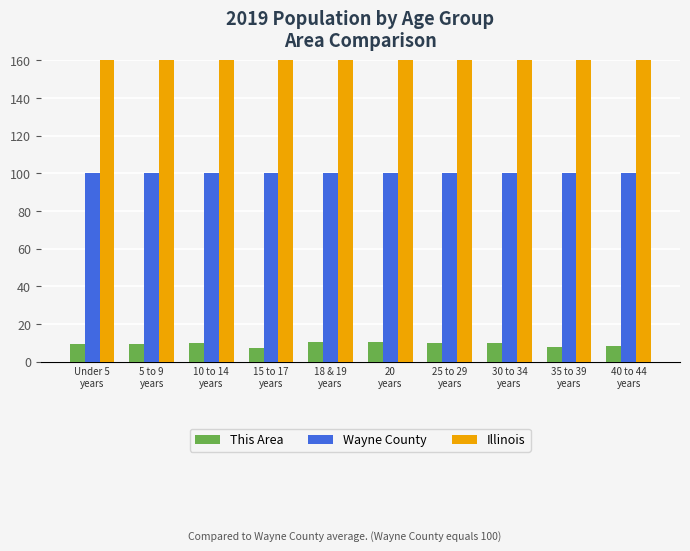

Rank the series at 20
years from lowest to highest value.

This Area, Wayne County, Illinois